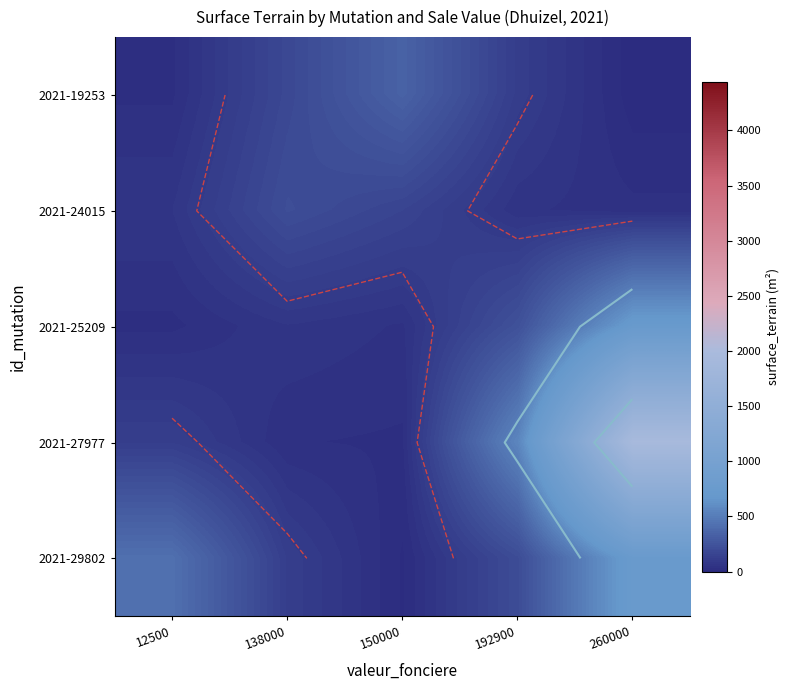

Rank the series by their maximum value, from highest to lowest.

2021-27977, 2021-29802, 2021-25209, 2021-19253, 2021-24015